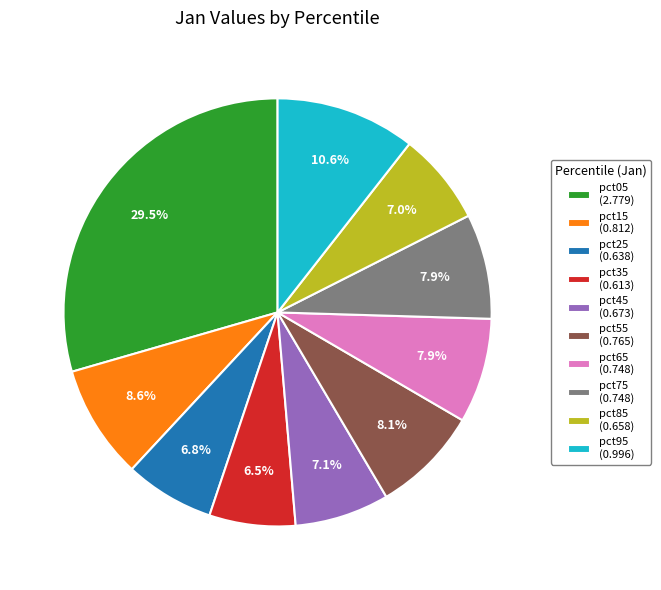

Between pct75 (0.748) and pct45 (0.673), which is larger?

pct75 (0.748)